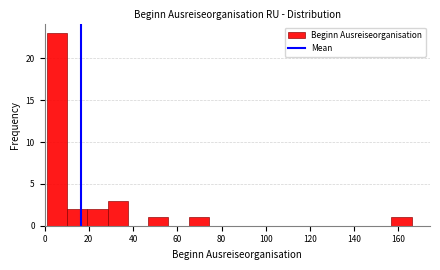

Reading left to right, list every bar in this chart as the range it spans on the x-axis followed by its height. Neither the bar edges nor the heights are printed on the chart, so give them approximately, as read against the axes.

2 to 10: 23
10 to 20: 2
20 to 28: 2
28 to 38: 3
38 to 46: 0
46 to 56: 1
56 to 66: 0
66 to 74: 1
74 to 84: 0
84 to 92: 0
92 to 102: 0
102 to 112: 0
112 to 120: 0
120 to 130: 0
130 to 138: 0
138 to 148: 0
148 to 156: 0
156 to 166: 1